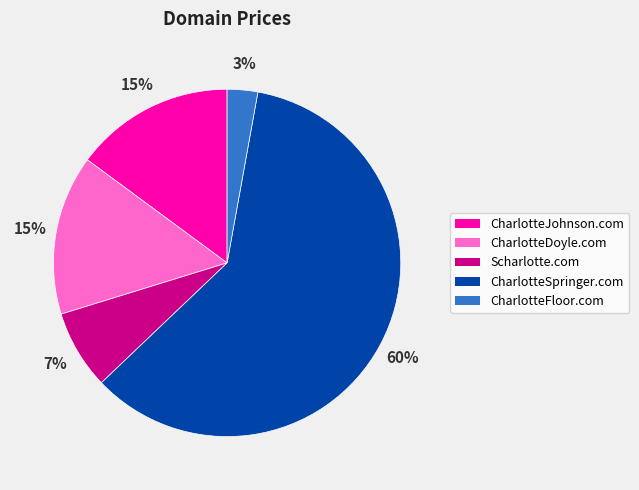

Does CharlotteSpringer.com represent more than half of the total?

Yes